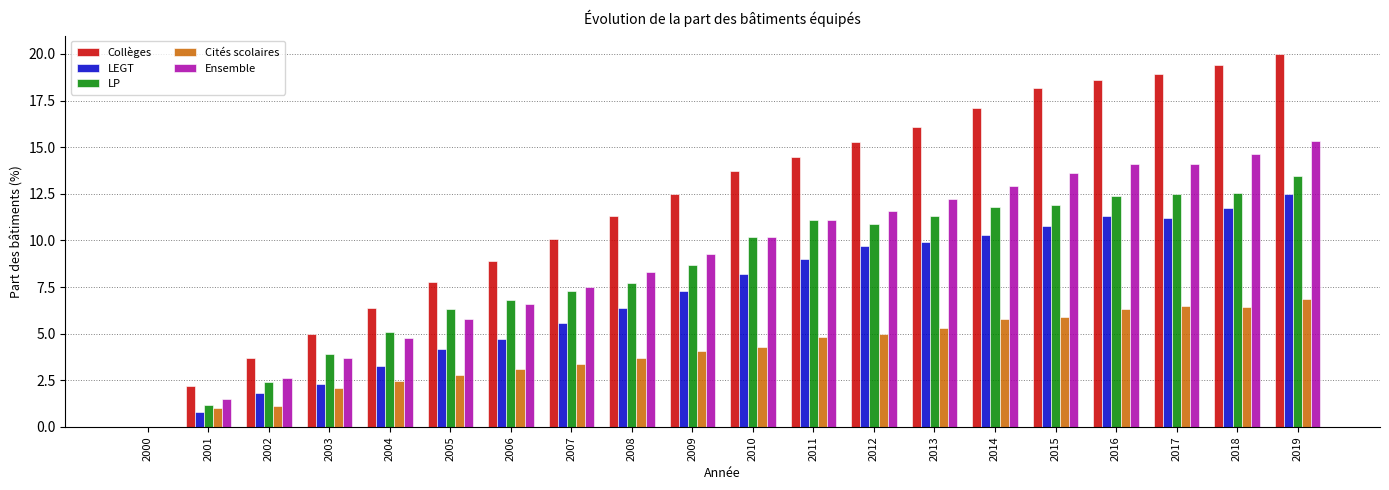

How many groups of bars are there?

20